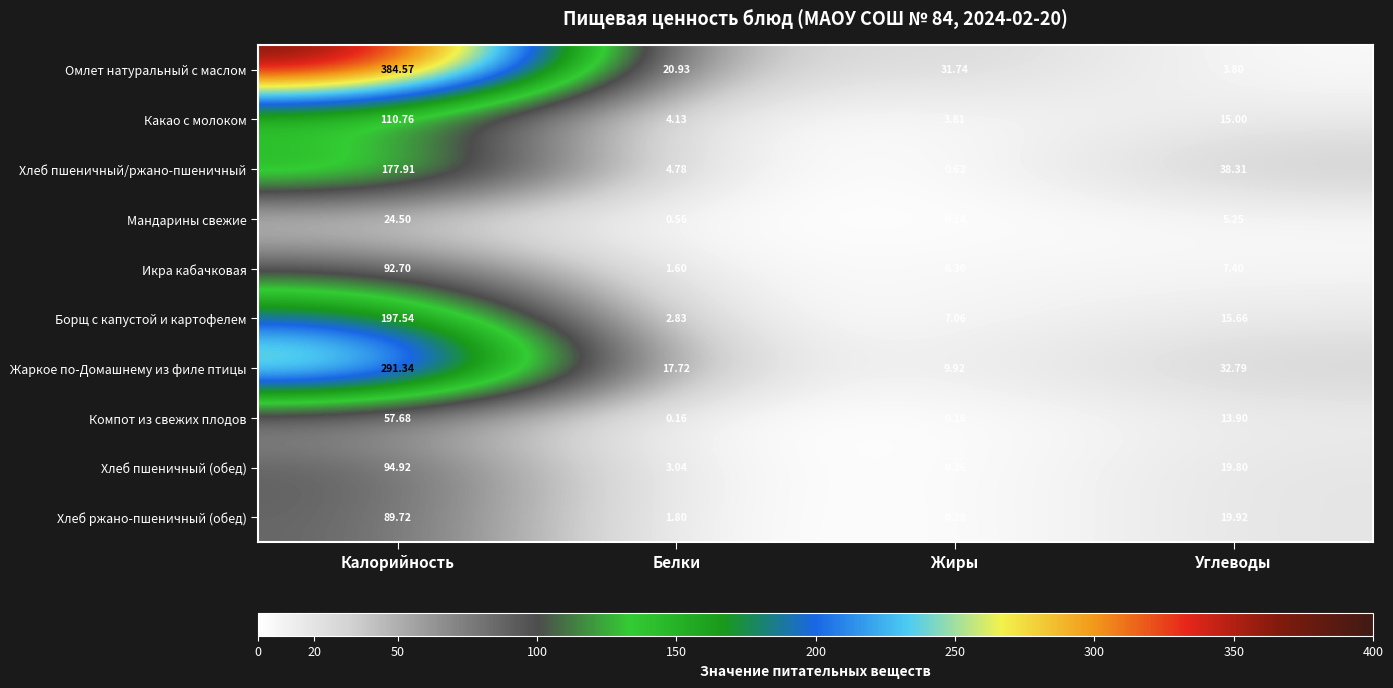

Which series has the largest total across all categories?

Омлет натуральный с маслом